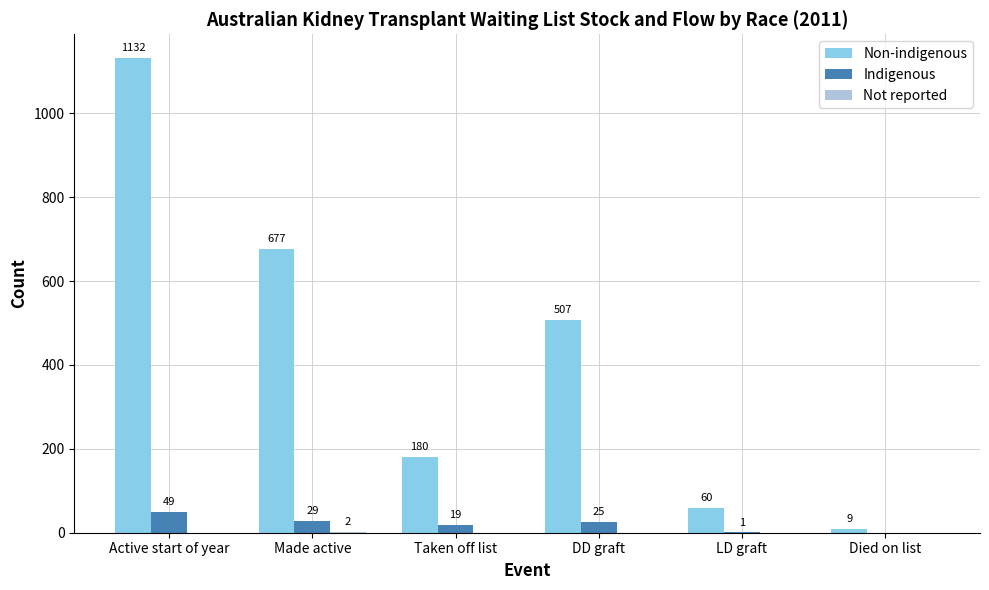

Is it true that Indigenous equals 19 at Taken off list?

True